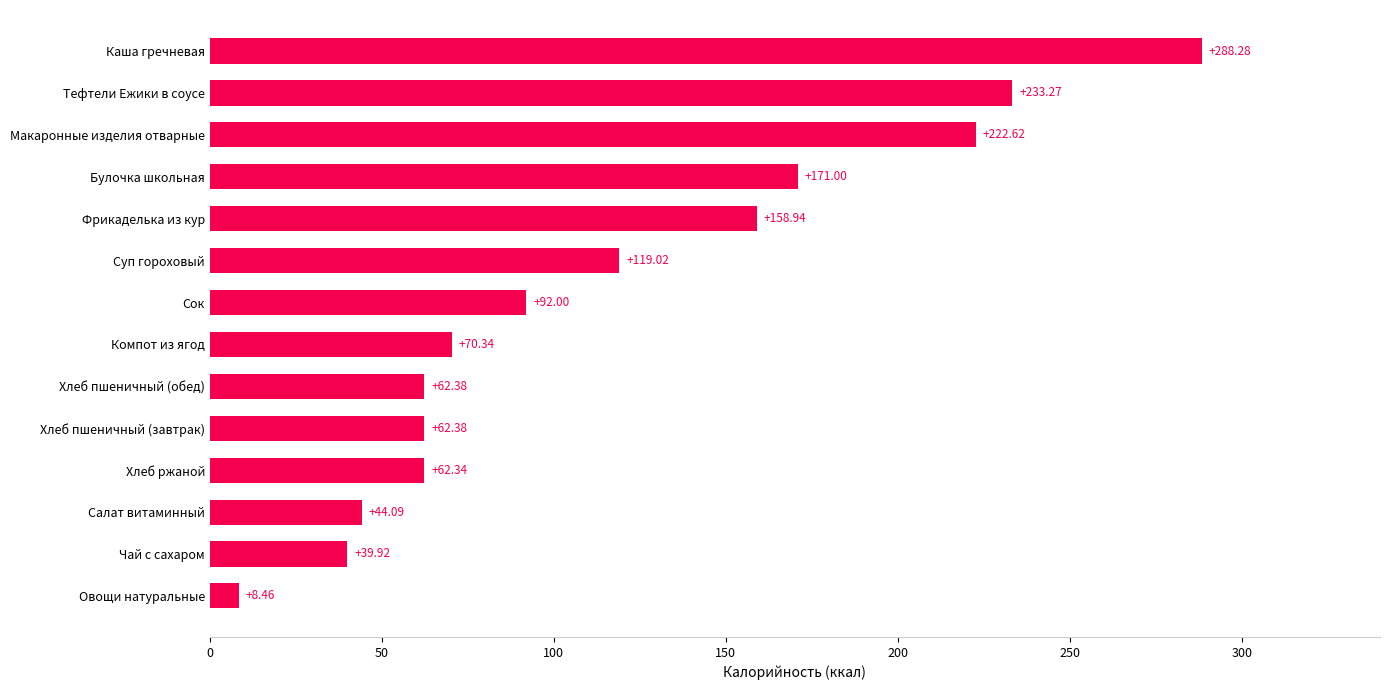

Between Макаронные изделия отварные and Салат витаминный, which is larger?

Макаронные изделия отварные